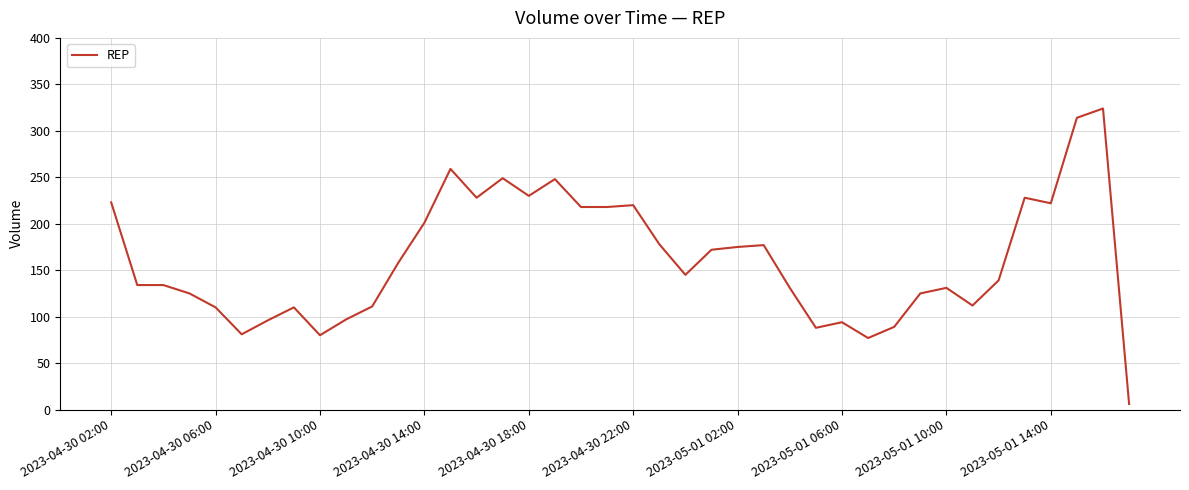

What is the maximum value shown in the chart?

324